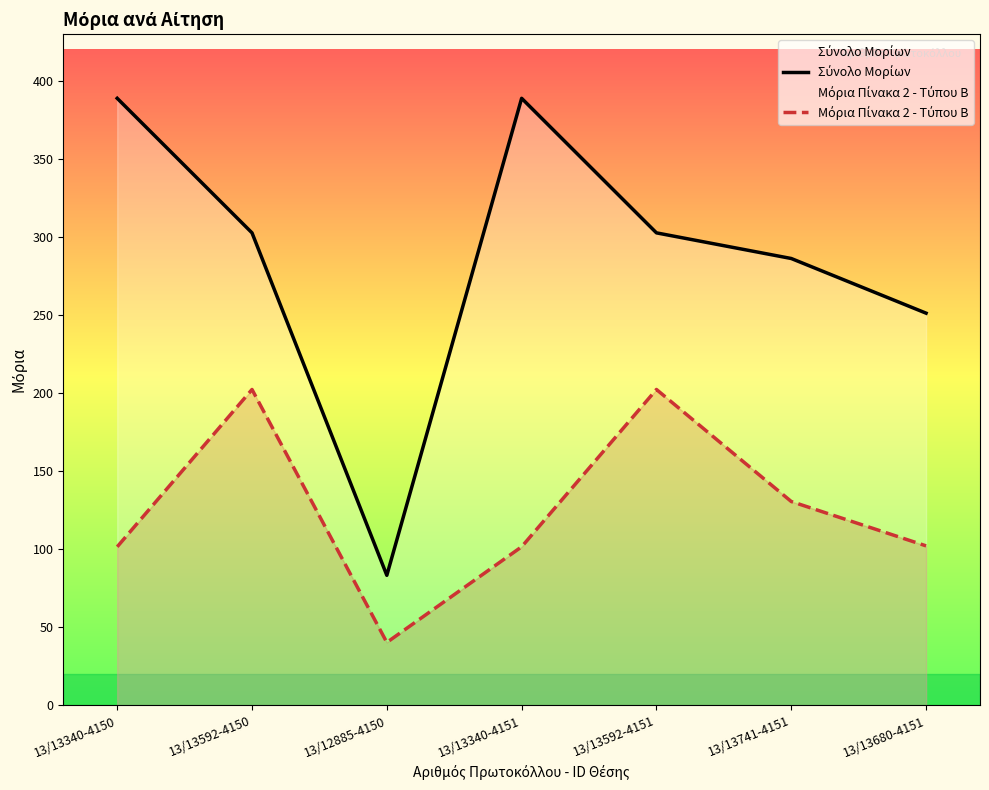

What is the total value across all series at 13/13592-4151?

505.1